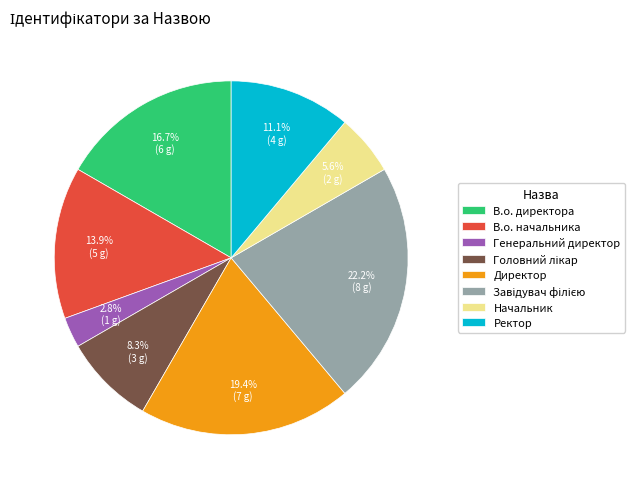

Which slice is the smallest?

Генеральний директор